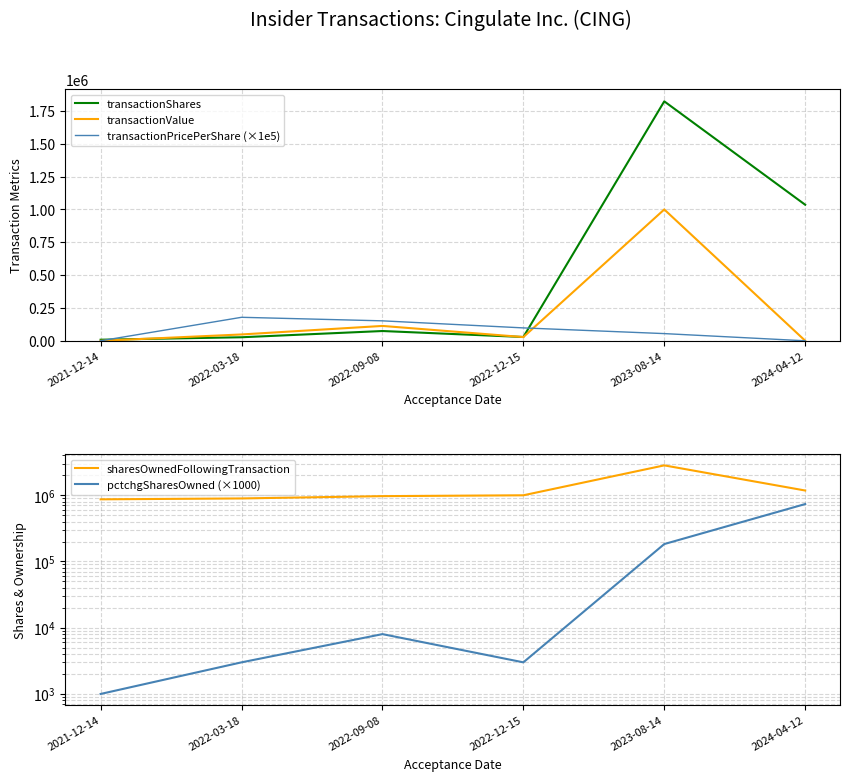

At which category does pctchgSharesOwned (×1000) reach its first local valley?

2022-12-15